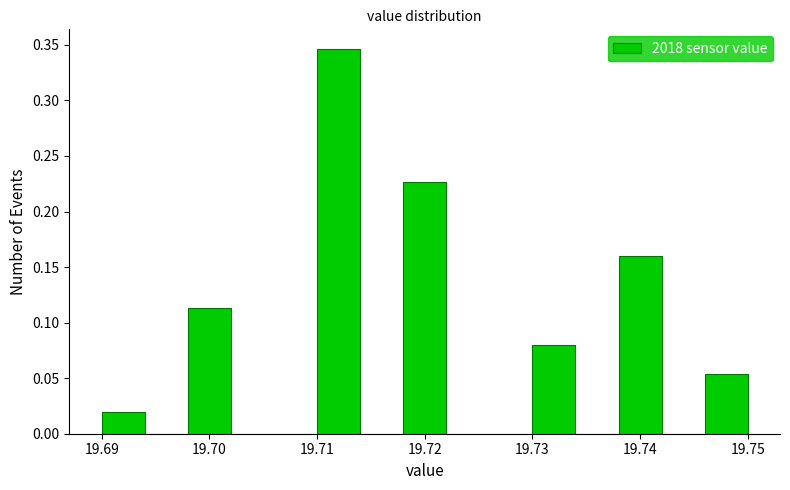

Reading left to right, list every bar in this chart as the range it spans on the x-axis followed by its height. The values are not printed on the chart, so give them approximately, as read against the axis.

19.690 to 19.694: 0.020
19.694 to 19.698: 0
19.698 to 19.702: 0.115
19.702 to 19.706: 0
19.706 to 19.710: 0
19.710 to 19.714: 0.345
19.714 to 19.718: 0
19.718 to 19.722: 0.225
19.722 to 19.726: 0
19.726 to 19.730: 0
19.730 to 19.734: 0.080
19.734 to 19.738: 0
19.738 to 19.742: 0.160
19.742 to 19.746: 0
19.746 to 19.750: 0.055